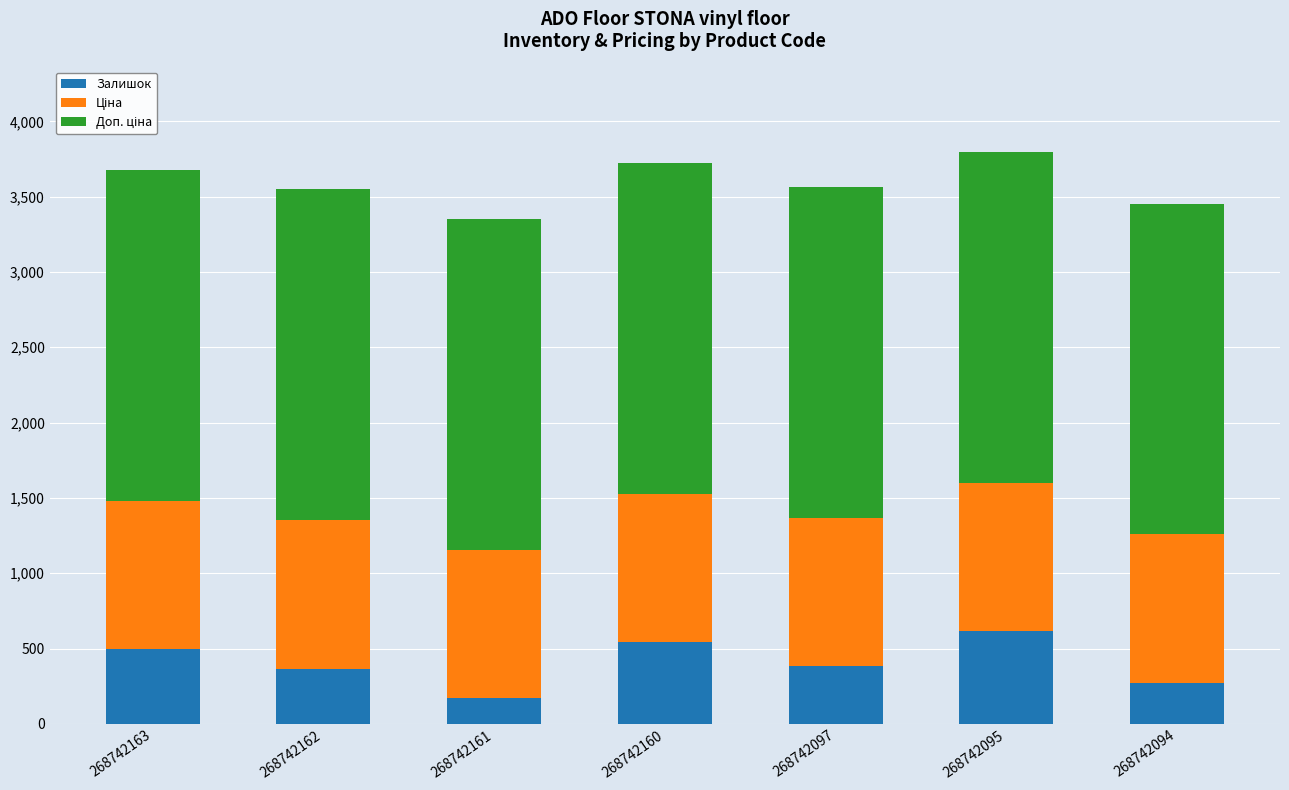

How many categories are shown in the chart?

7